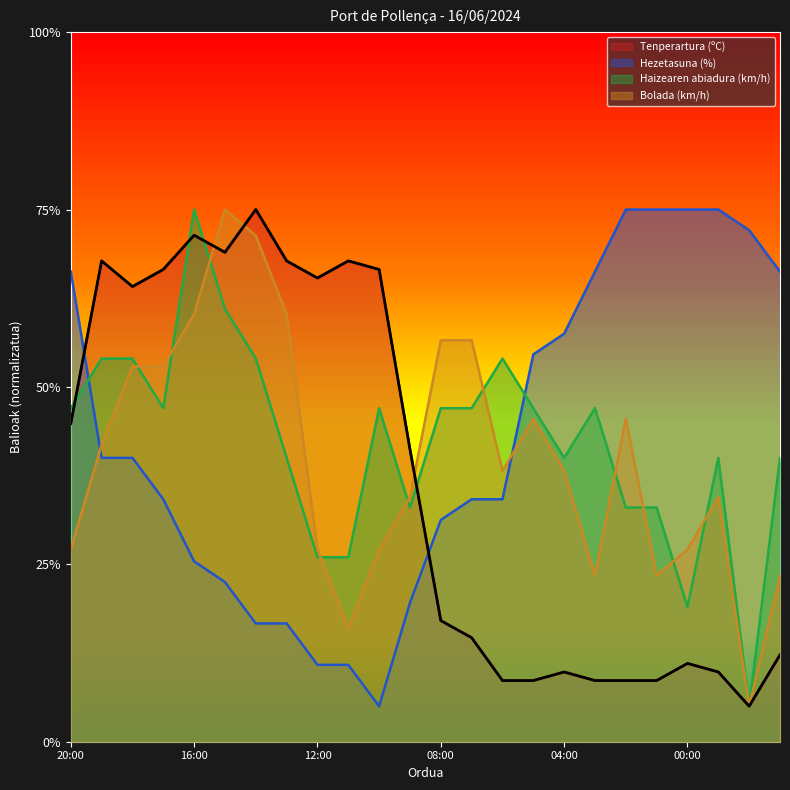

Rank the series by their maximum value, from highest to lowest.

Tenperartura (ºC), Hezetasuna (%), Haizearen abiadura (km/h), Bolada (km/h)